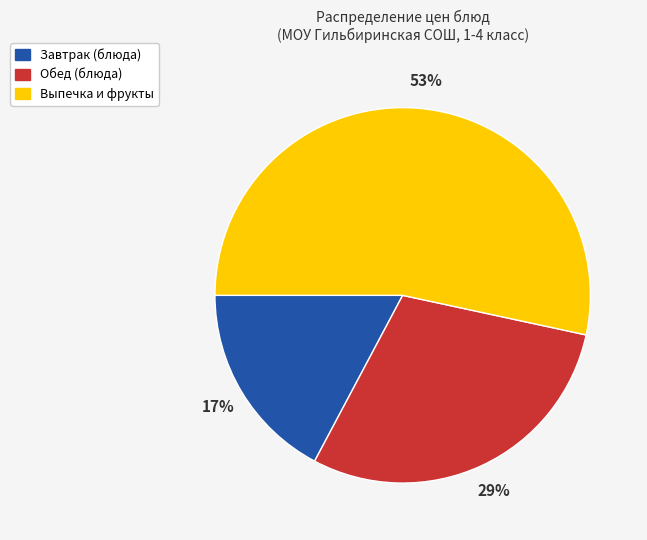

To the nearest percent, what is the difference between the largest and smallest slice percentages?

36%